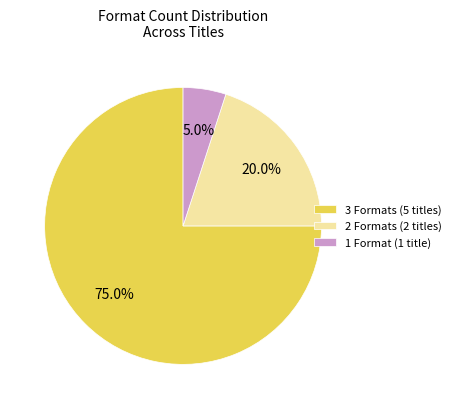

To the nearest percent, what is the average slice percentage?

33%